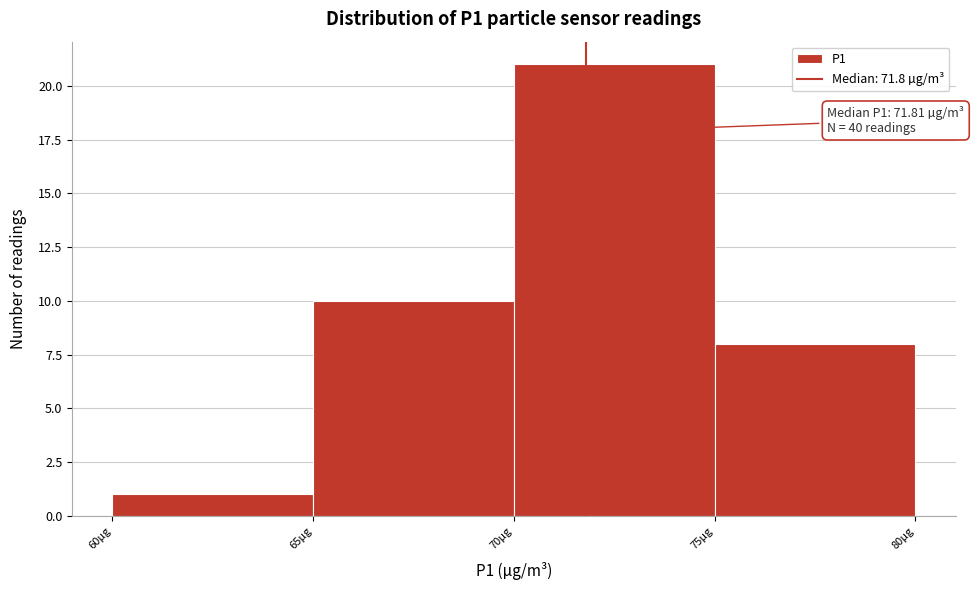

Over which range of the x-axis is the bar tallest?

70 to 75